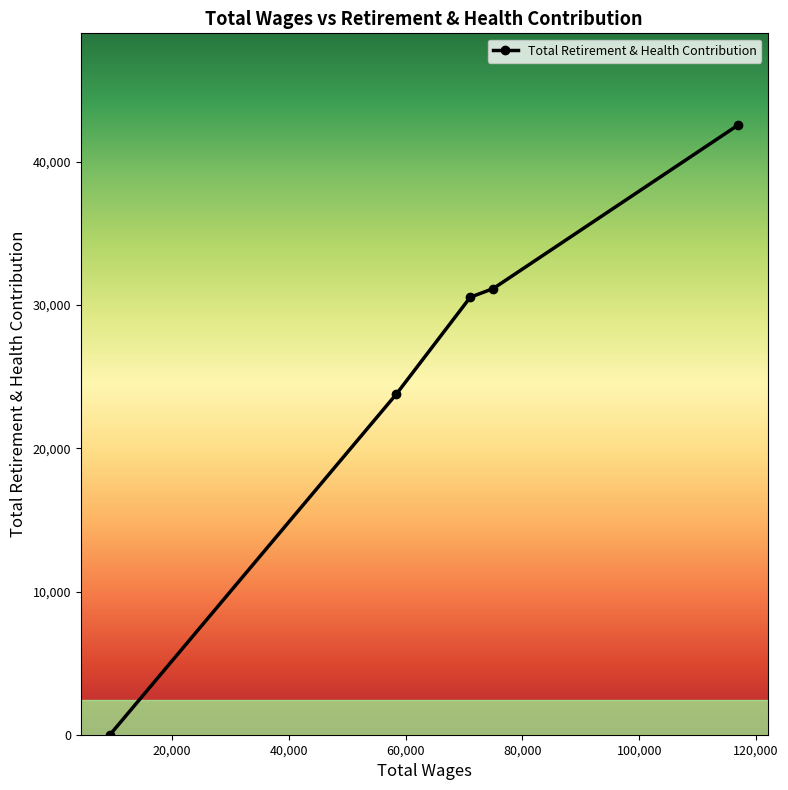

Rank the categories by value from lowest to highest.

9373.0, 58392.0, 71068.0, 74976.0, 116973.0